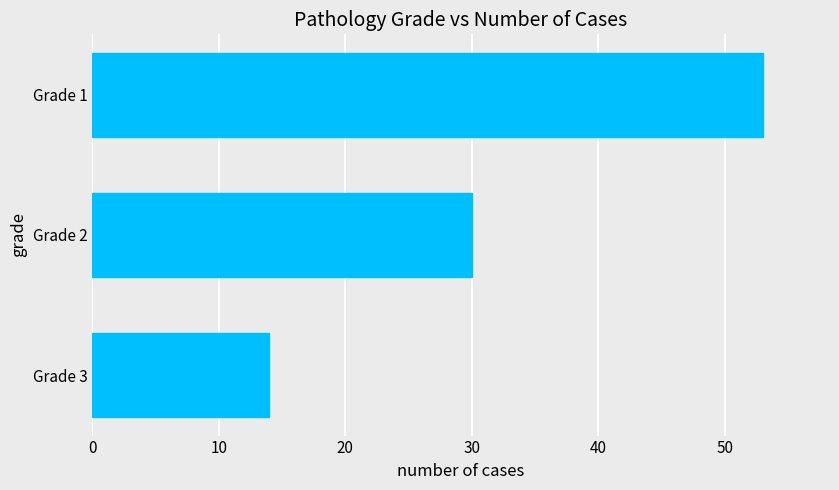

Reading bottom to top, what are all the values shown in this chart?

Grade 3=14	Grade 2=30	Grade 1=53